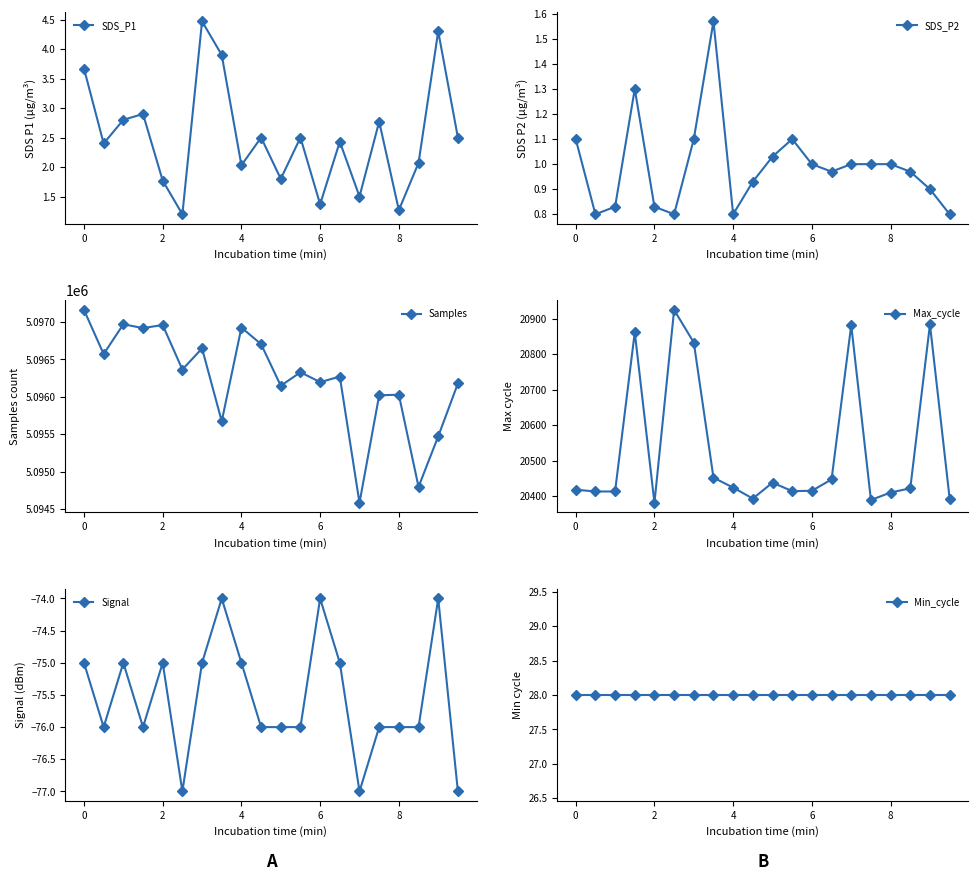

Rank the series by their maximum value, from highest to lowest.

Samples, Max_cycle, Min_cycle, SDS_P1, SDS_P2, Signal